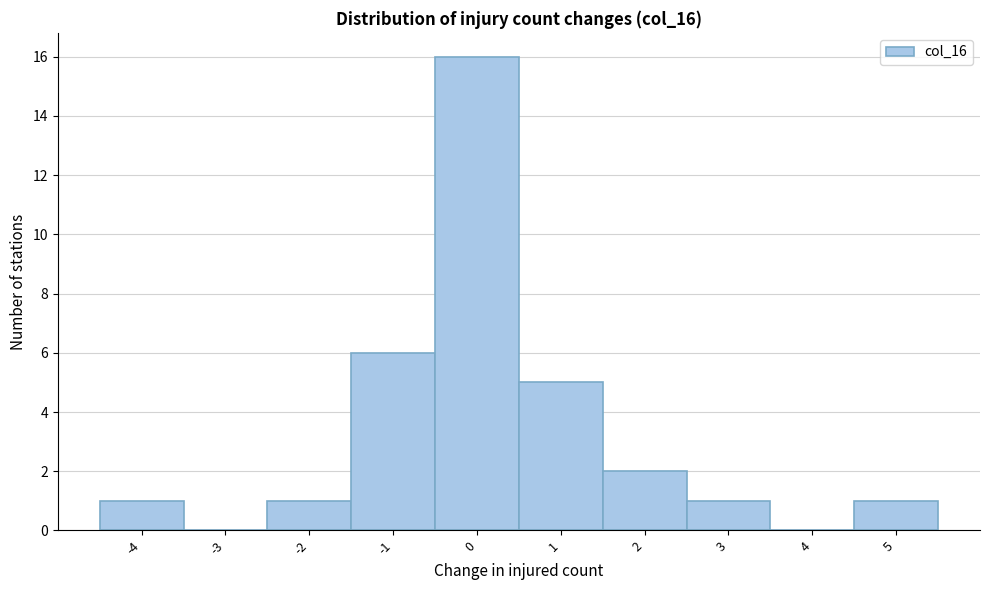

What is the height of the bar covering 2.5 to 3.5 on the x-axis? The values are not printed on the chart, so give them approximately, as read against the axis.

1